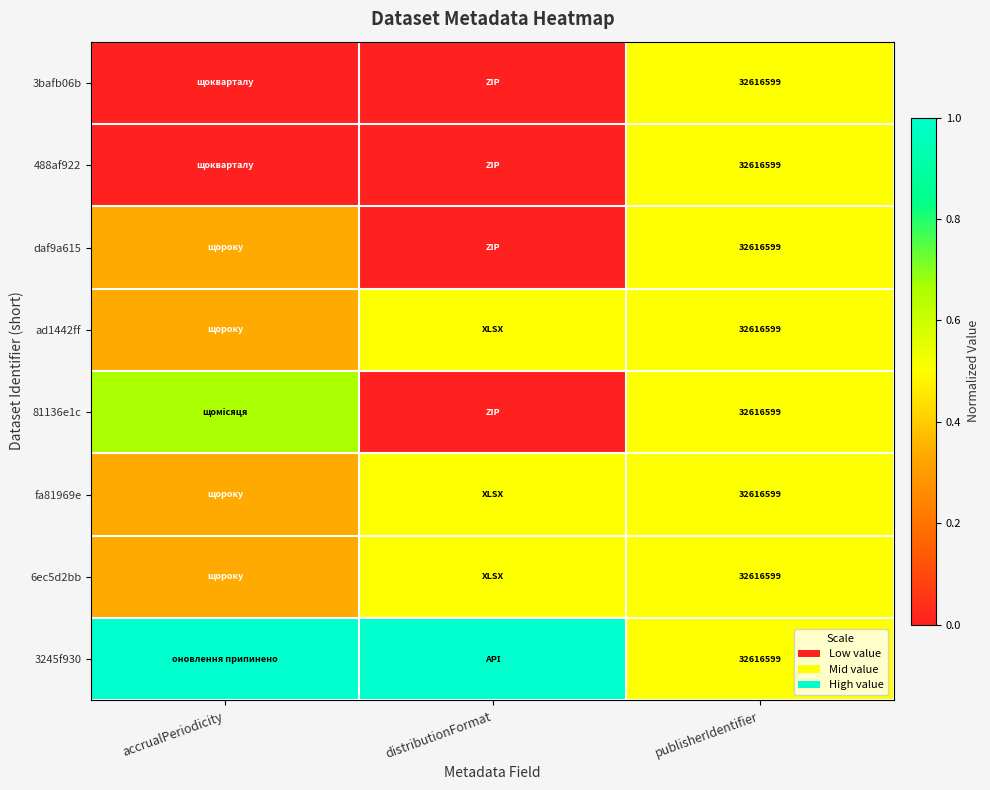

What is the maximum value shown in the chart?

1.0